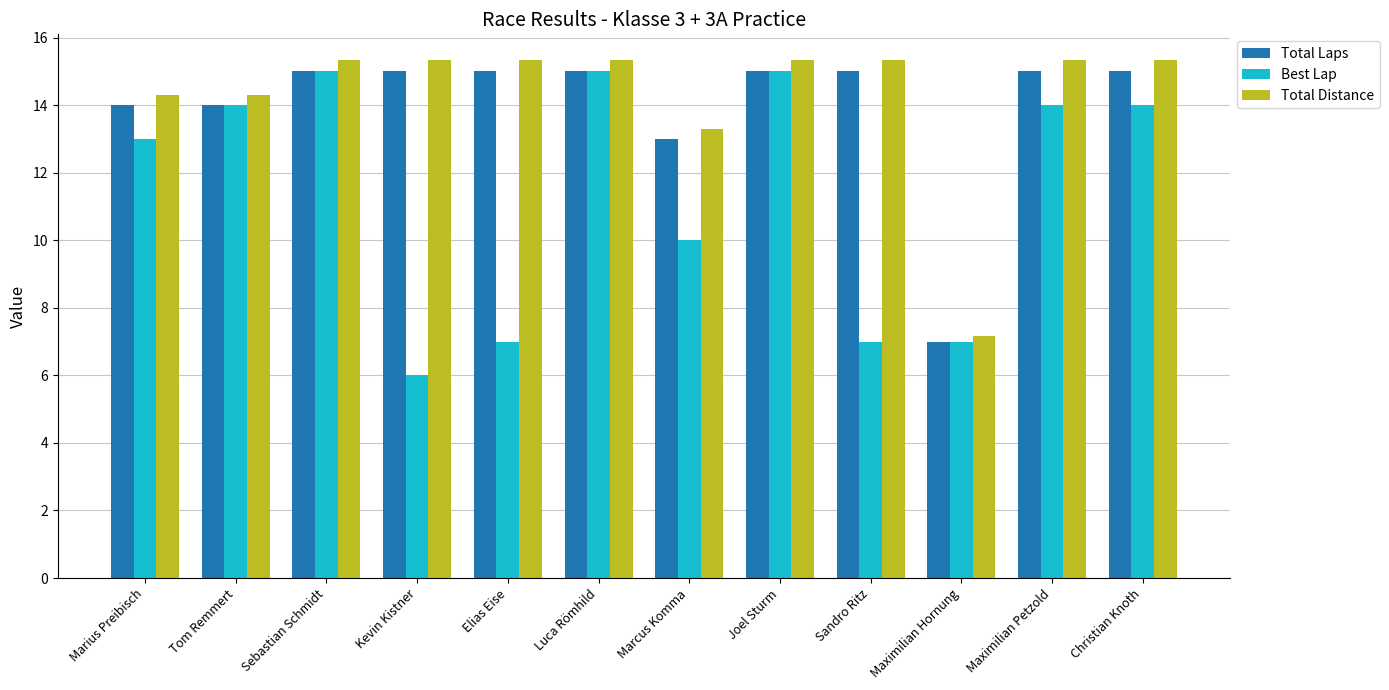

Which series has the largest total across all categories?

Total Distance